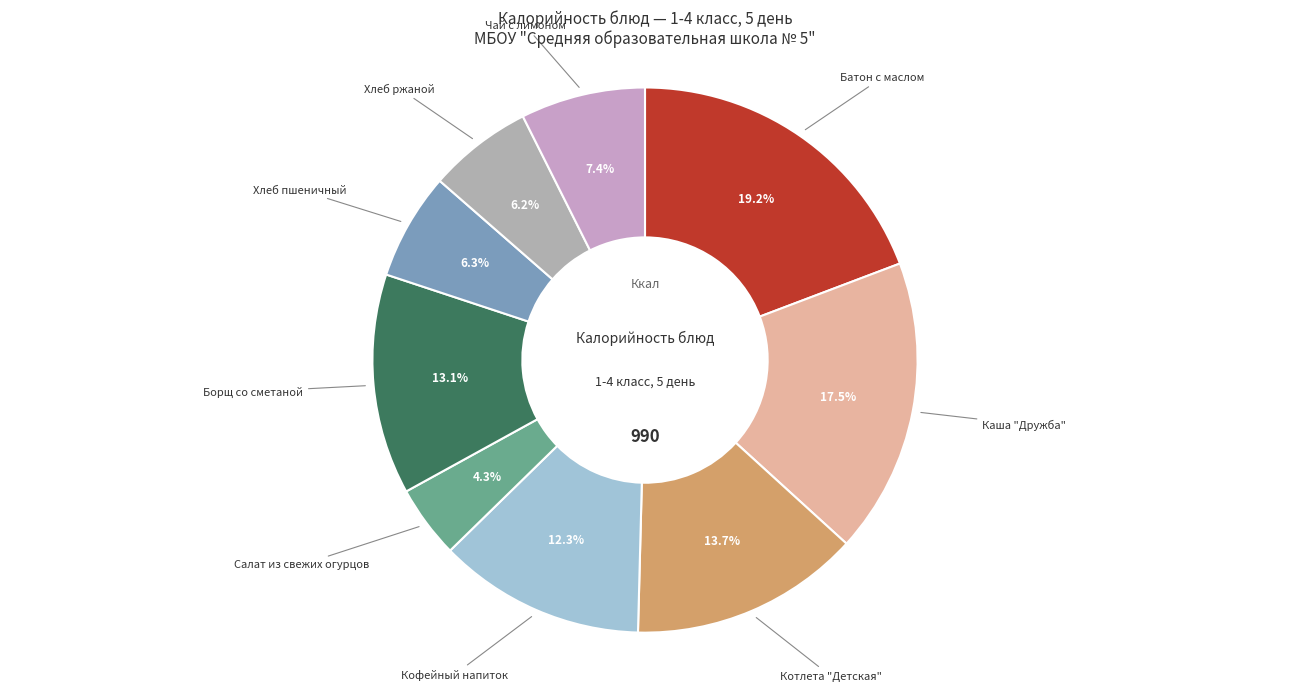

How many segments does this pie chart have?

9